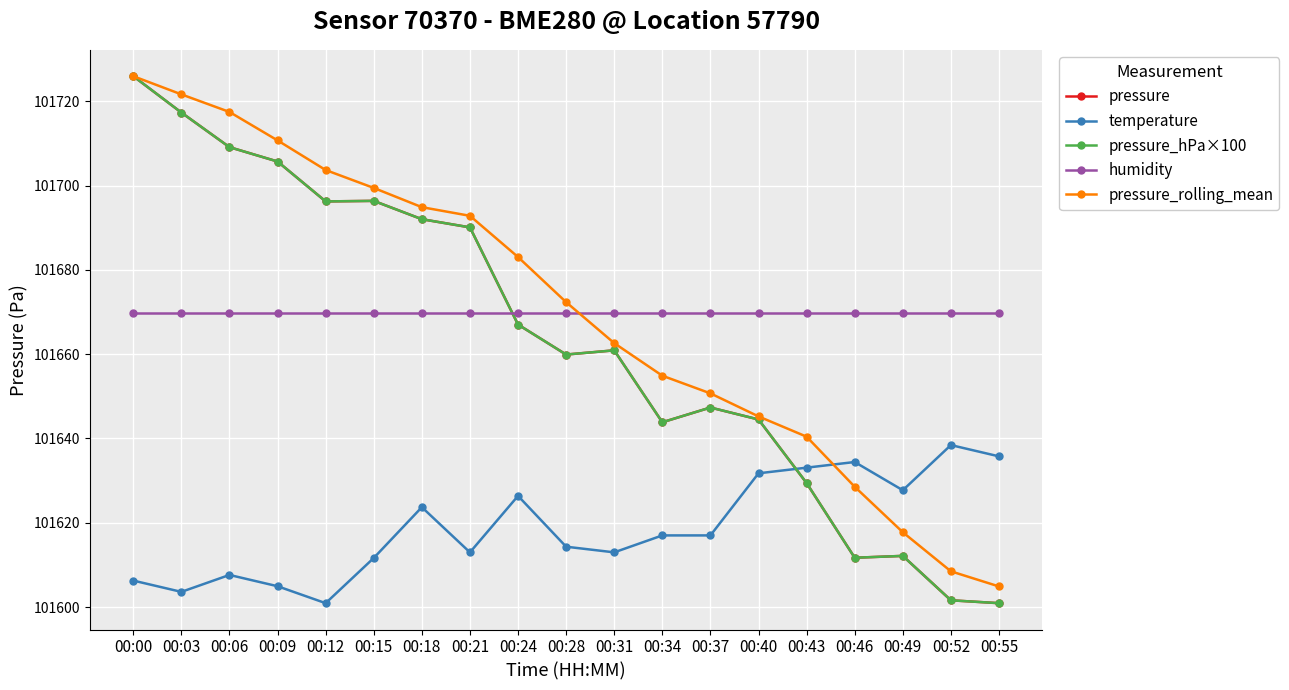

True or false: pressure_hPa×100 has a value of 34166.4 at 00:12.

False